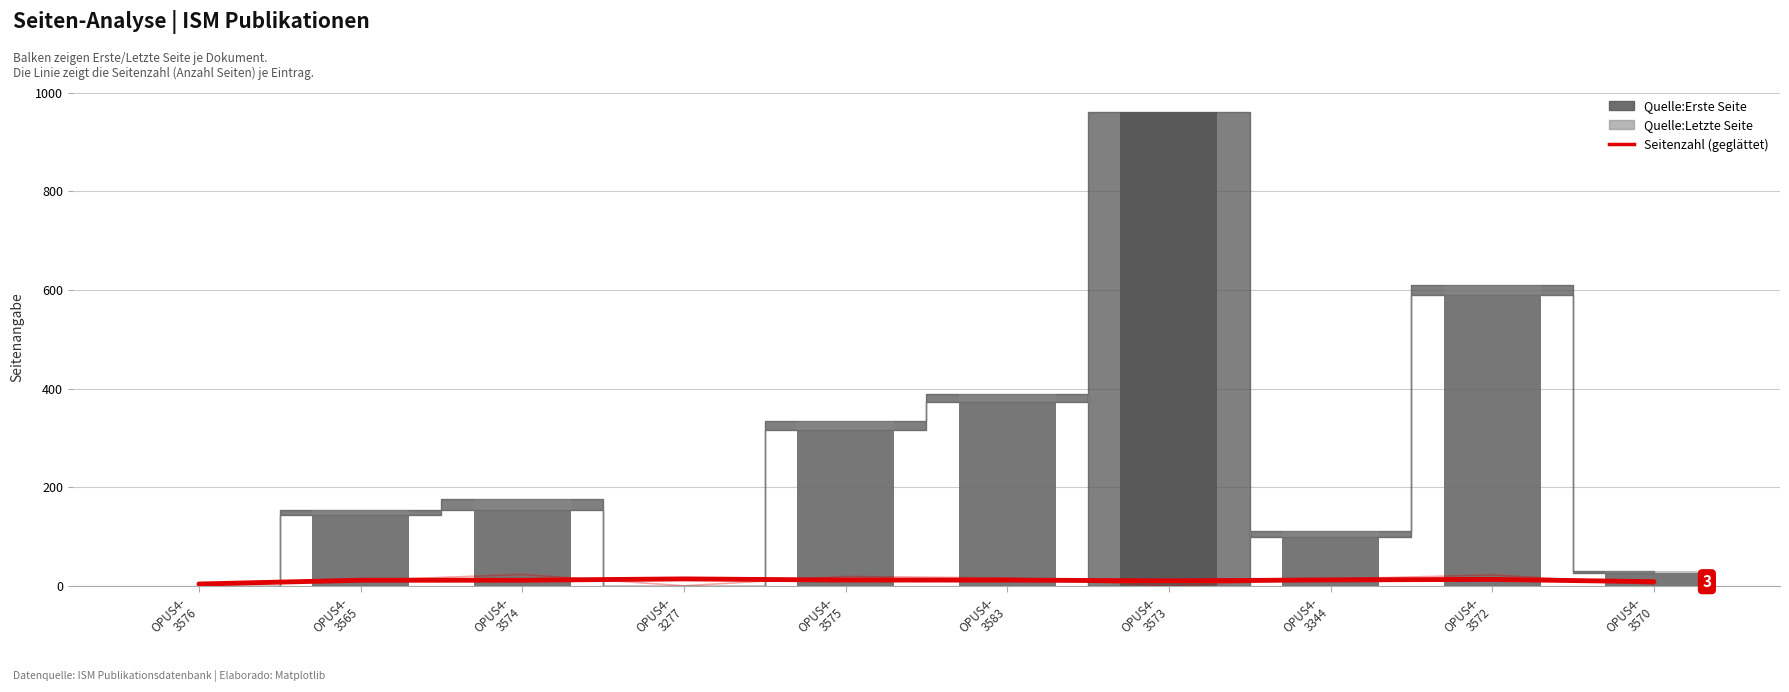

Which series changed the most between OPUS4-
3583 and OPUS4-
3572?

Quelle:Letzte Seite (bar)